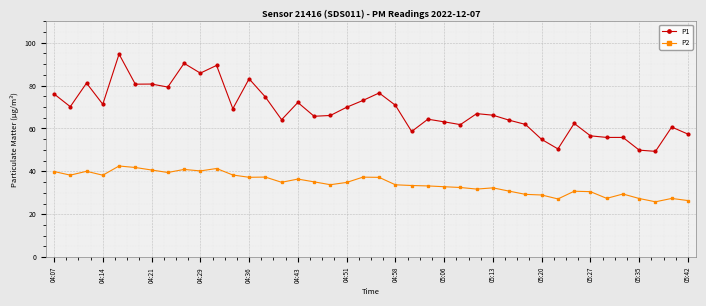

True or false: P2 and P1 intersect in this chart.

False